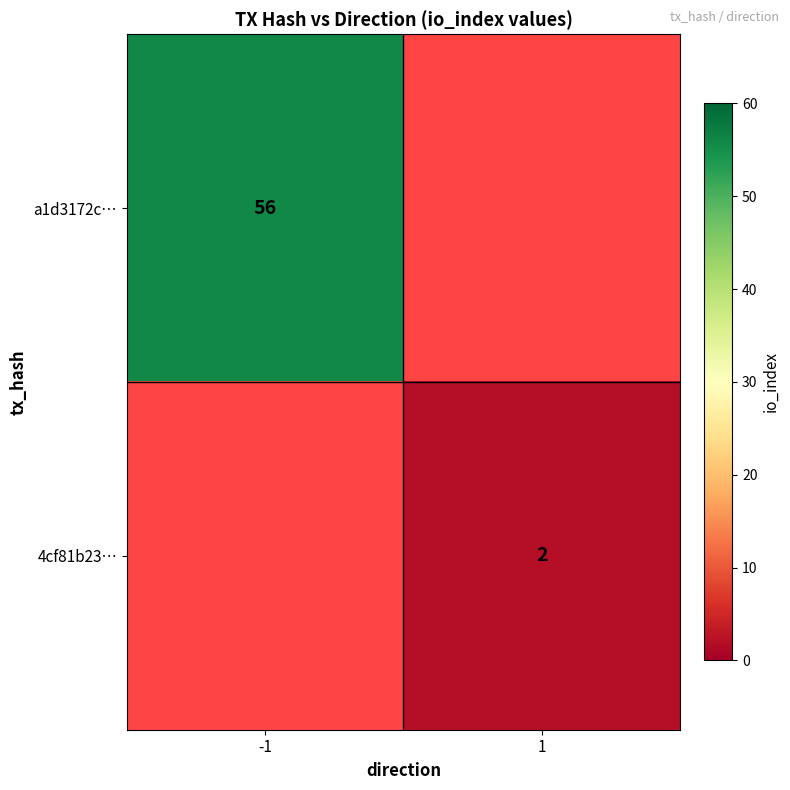

What is the smallest value displayed?

2.0